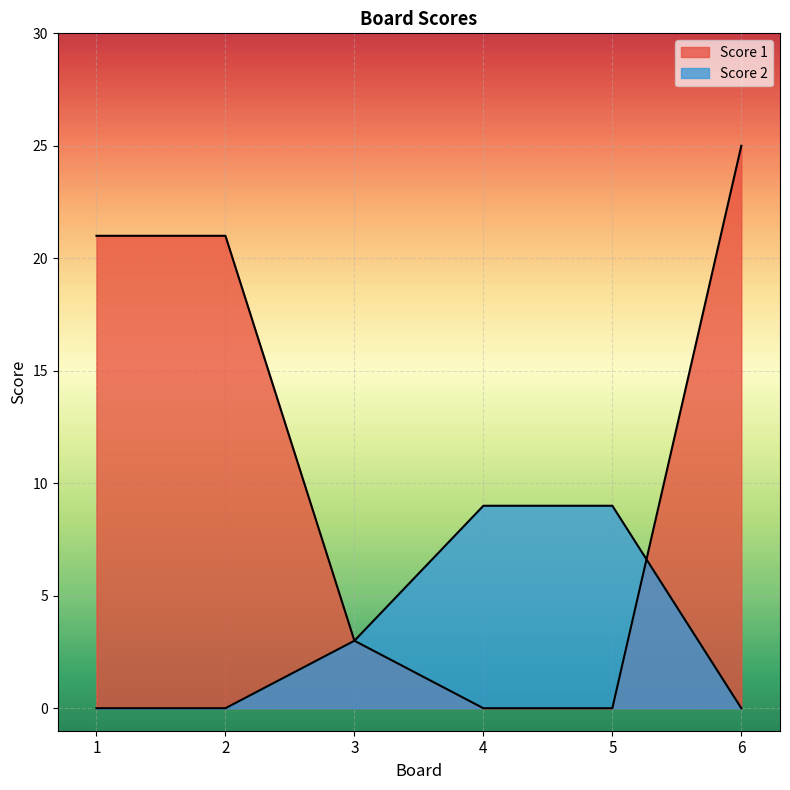

Does the chart display data point markers on the line(s)?

No